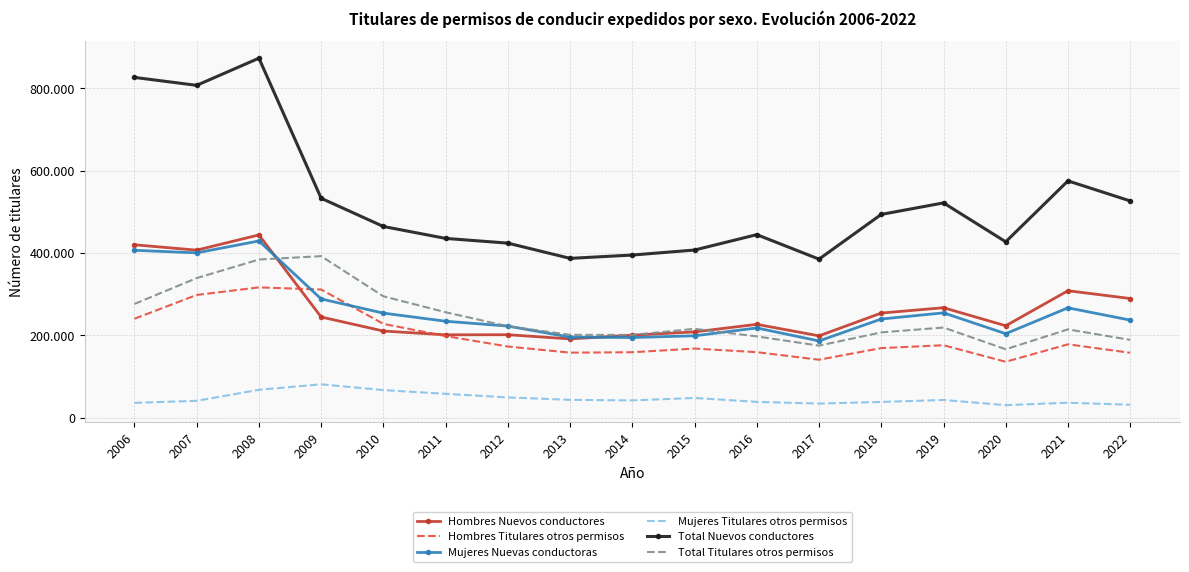

Is the value of Mujeres Titulares otros permisos at 2019 greater than the value of Mujeres Nuevas conductoras at 2014?

No